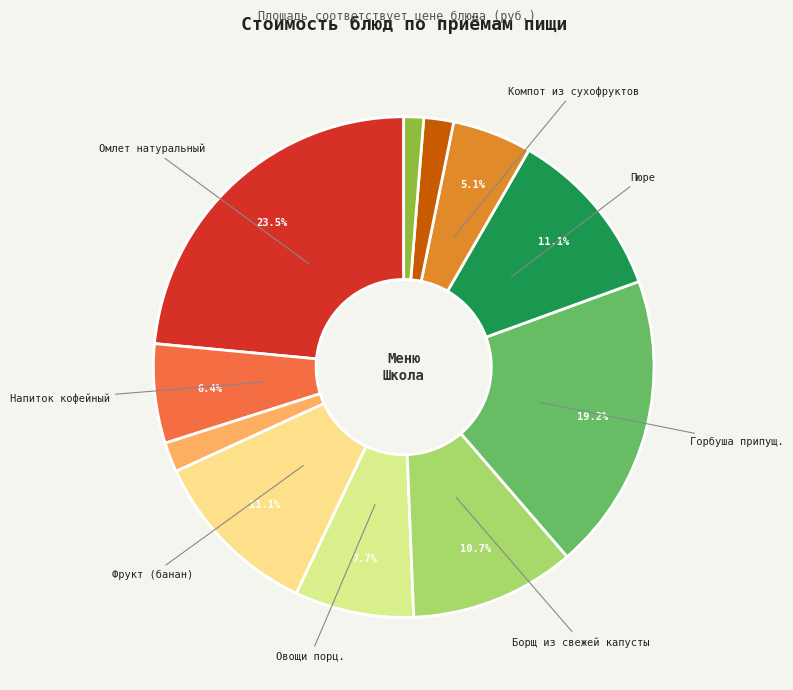

How many slices are in this pie chart?

11